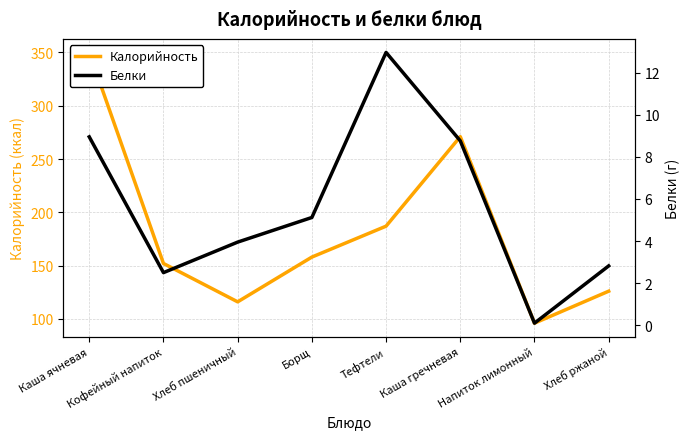

What is the sum of the Белки values at Напиток лимонный and Тефтели?

13.1